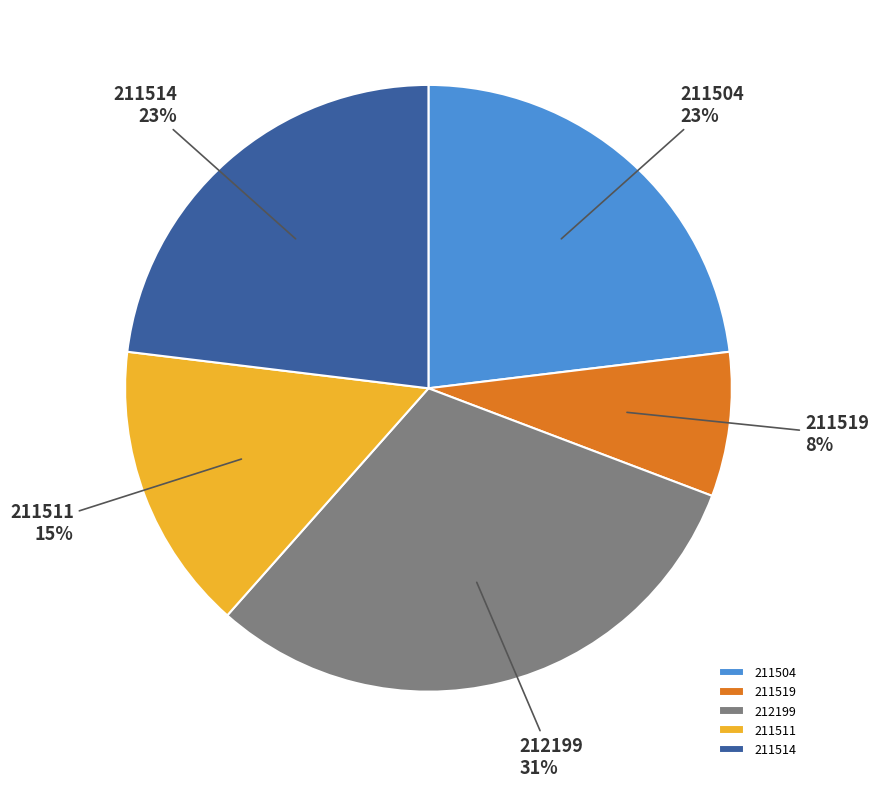

To the nearest percent, what percentage of the pie is 211514?

23%